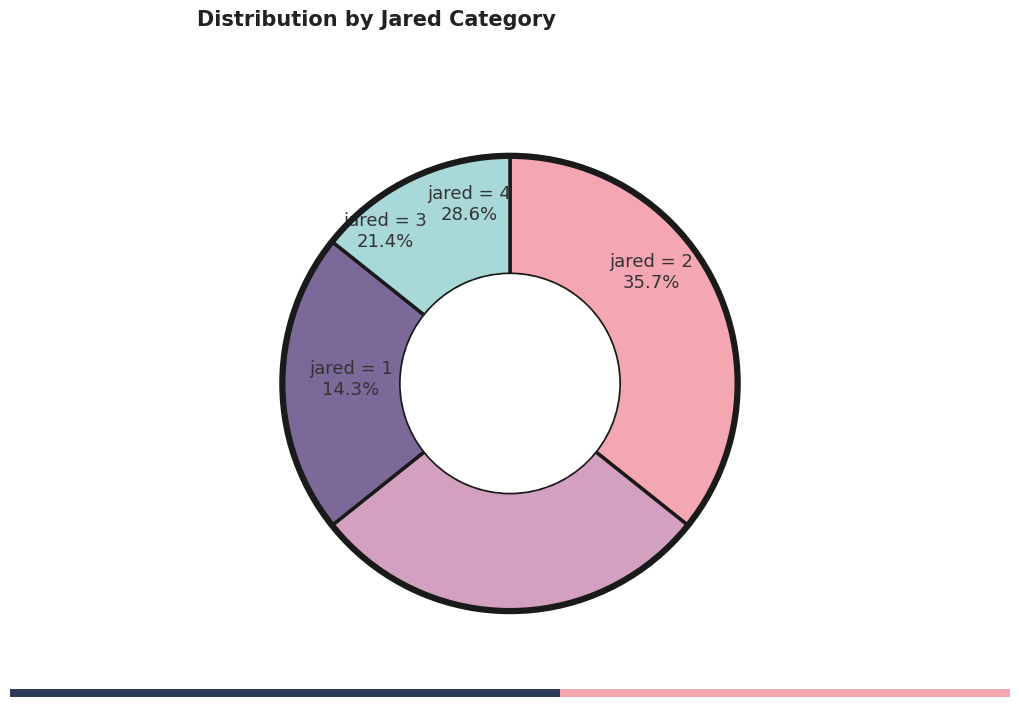

What is the change in value from 4 to 3?

-1